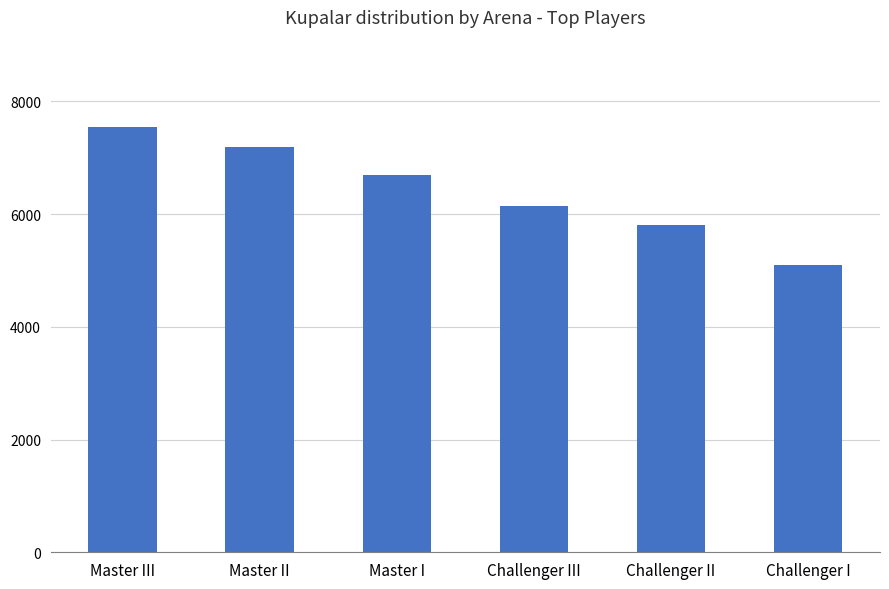

Which has a higher value, Challenger III or Master III?

Master III